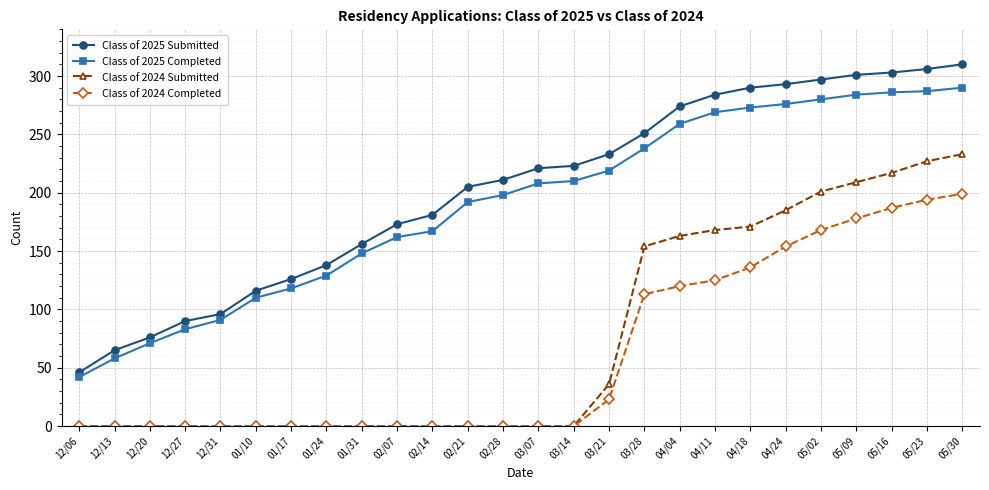

Which series changed the most between 12/13 and 01/31?

Class of 2025 Submitted